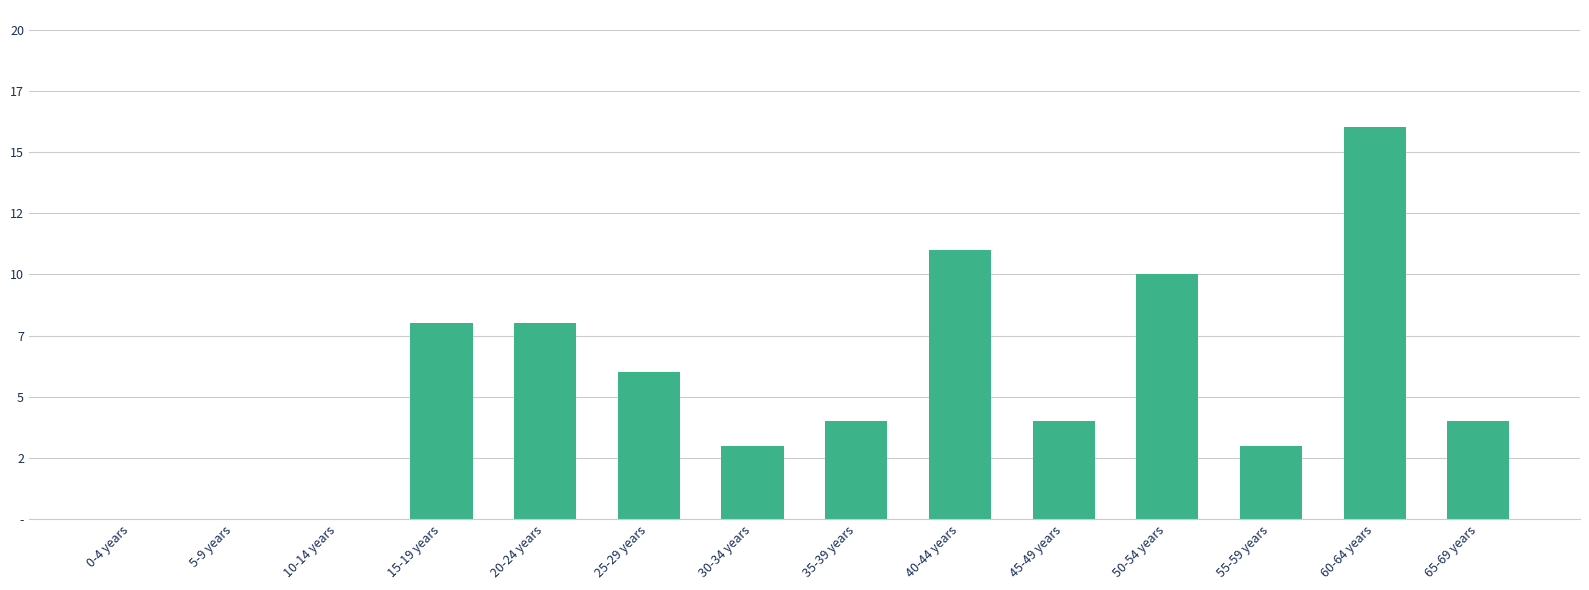

The value at 45-49 years is 4. True or false?

True